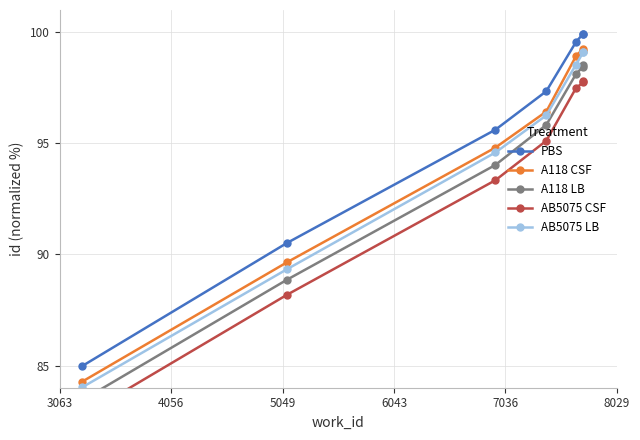

What is the value of the AB5075 LB point at the 5th from the left?

98.5